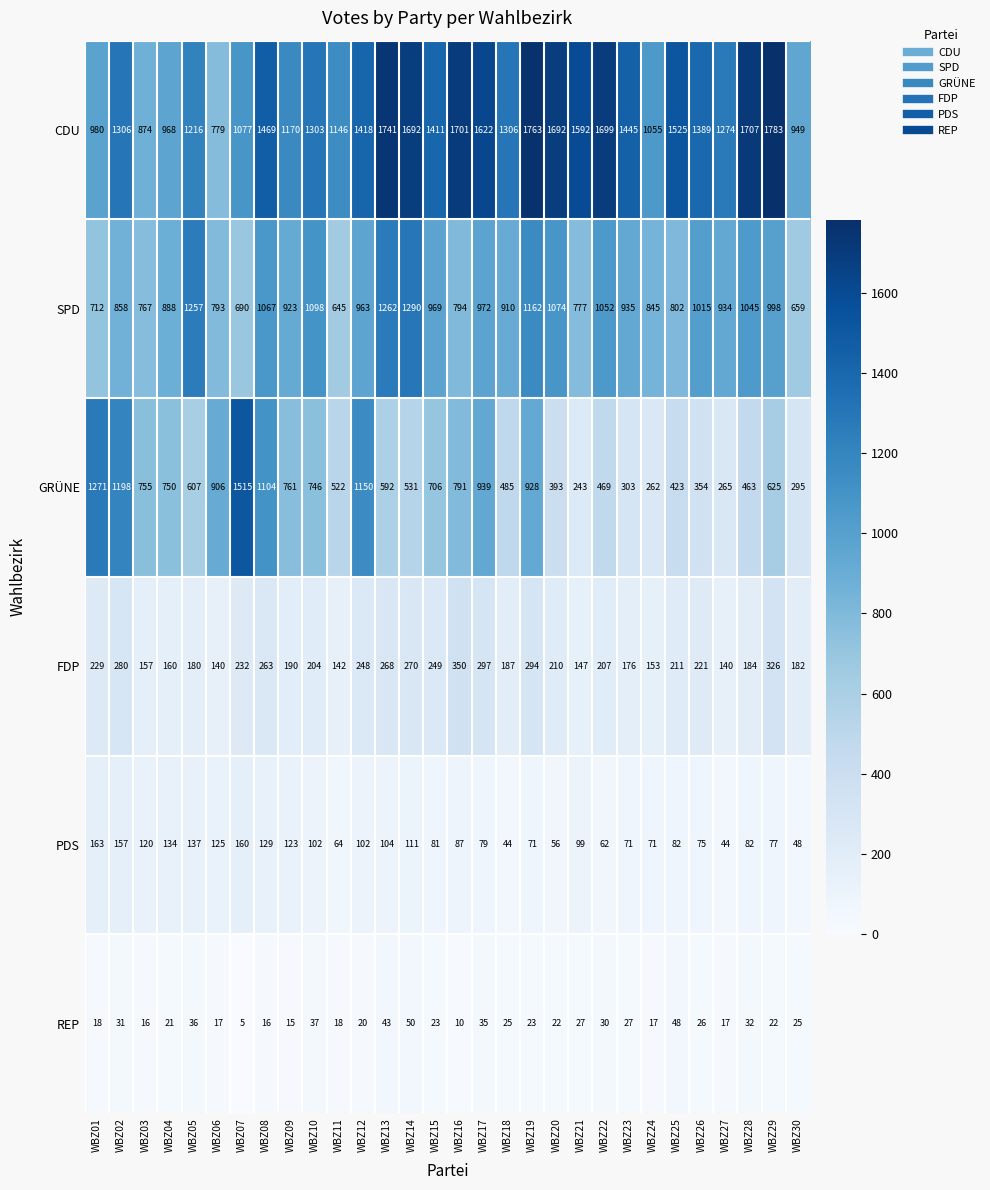

At which label does SPD reach its minimum?

WBZ11